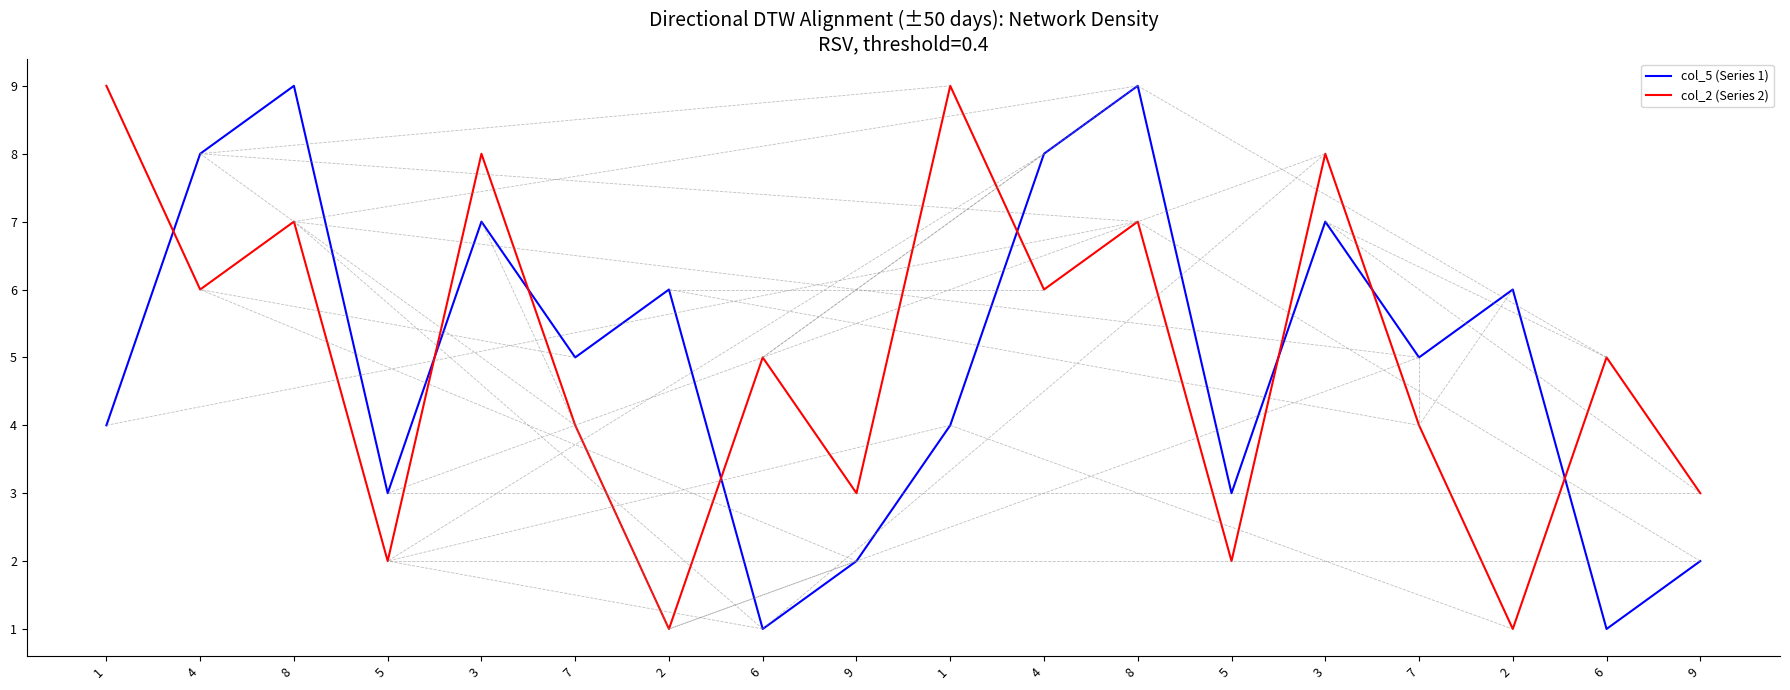

What are all the series names shown in the legend?

col_5 (Series 1), col_2 (Series 2)